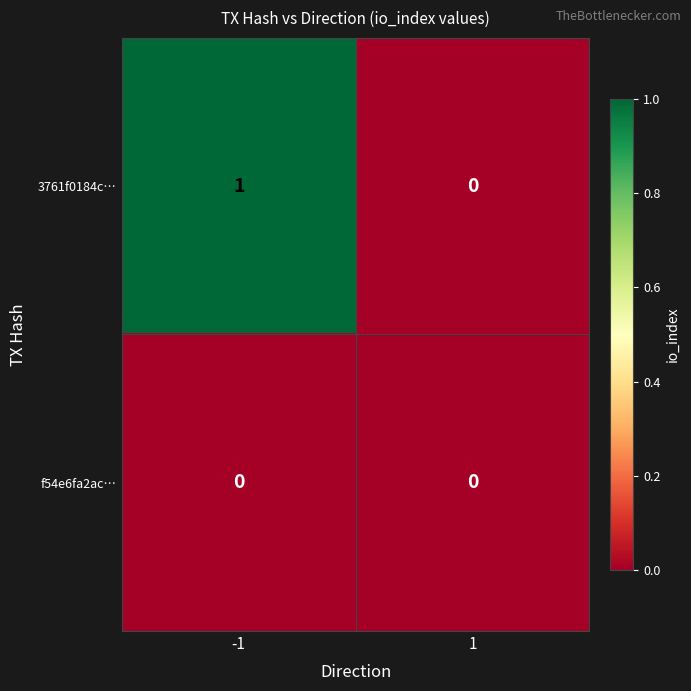

Reading right to left, extract all data points from this chart.

3761f0184c…: 1=0	-1=1
f54e6fa2ac…: 1=0	-1=0